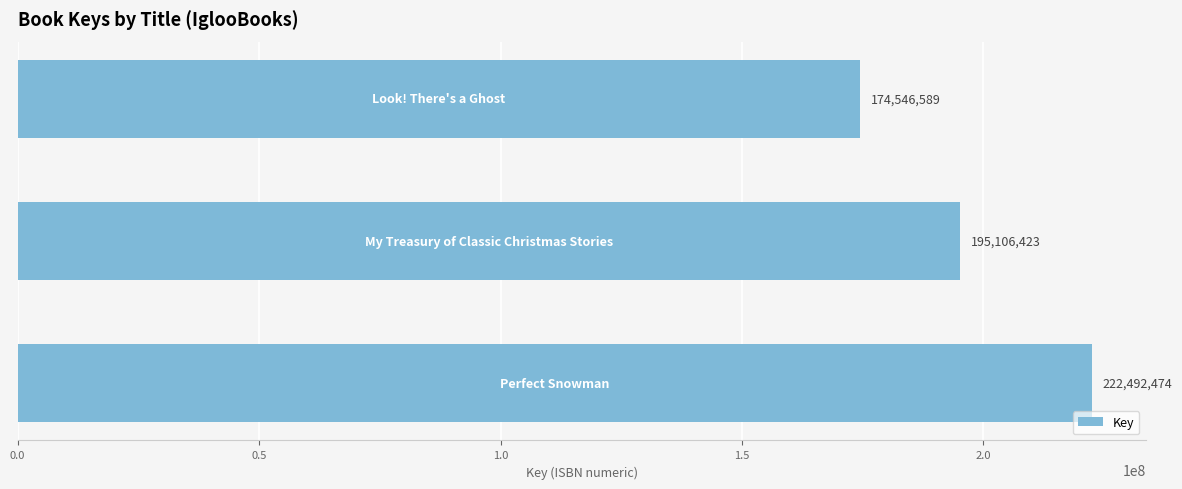

What is the average value?

197381829